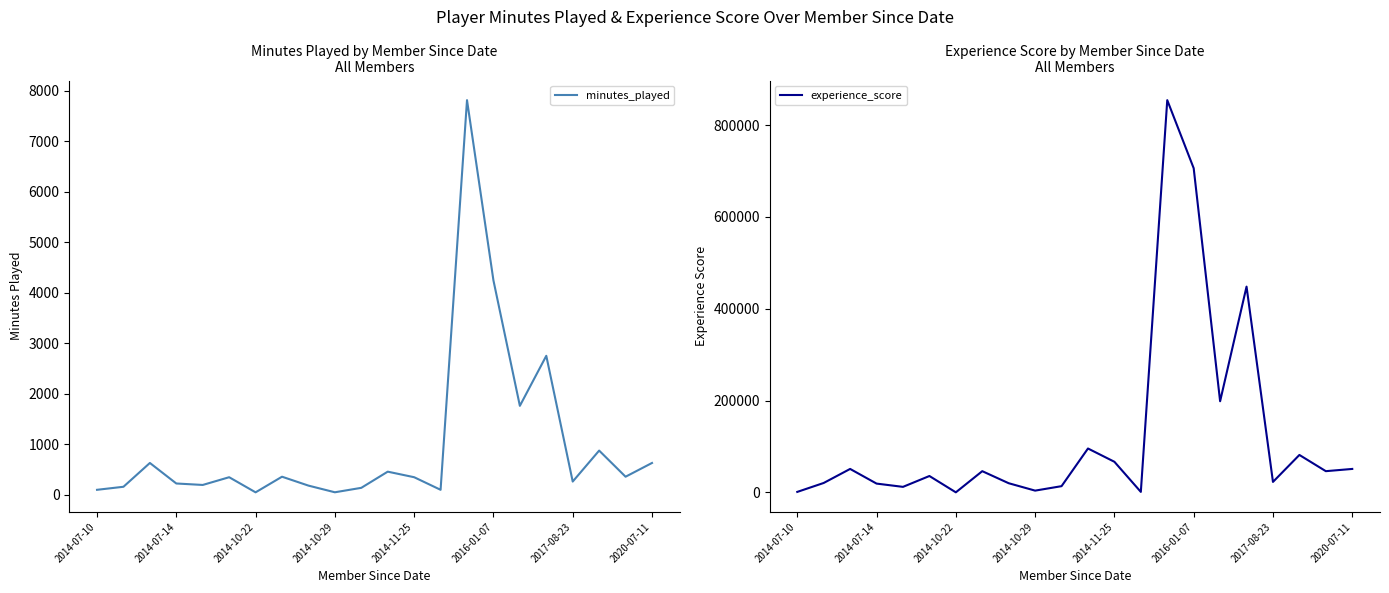

What is the average value of the minutes_played series?

1004